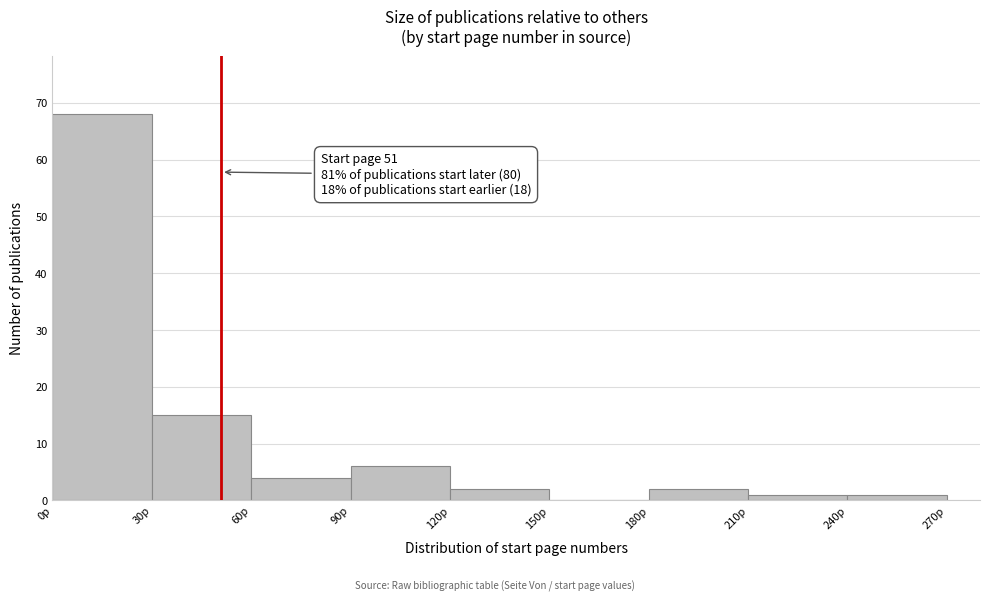

Which range on the x-axis has the tallest bar?

0 to 30